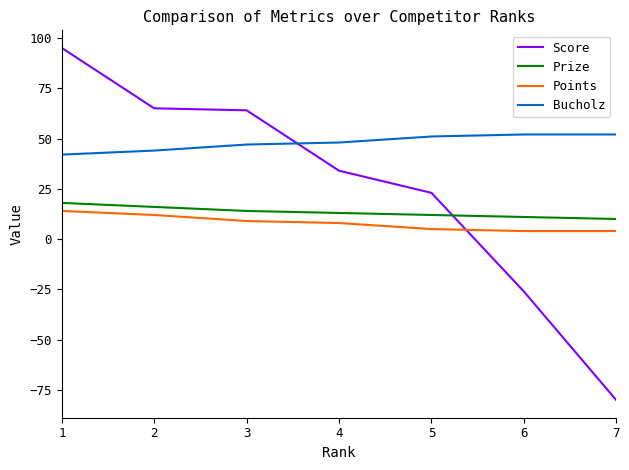

True or false: Bucholz and Prize cross at least once.

False